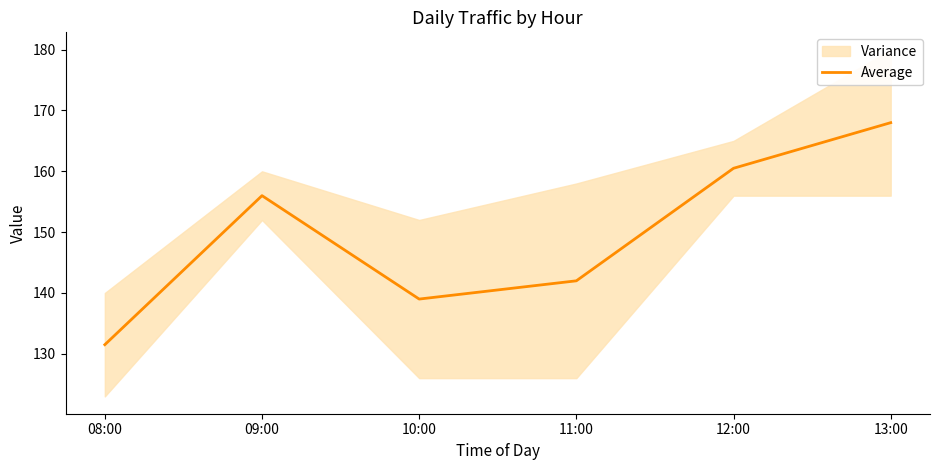

Count the number of categories in the chart.

6